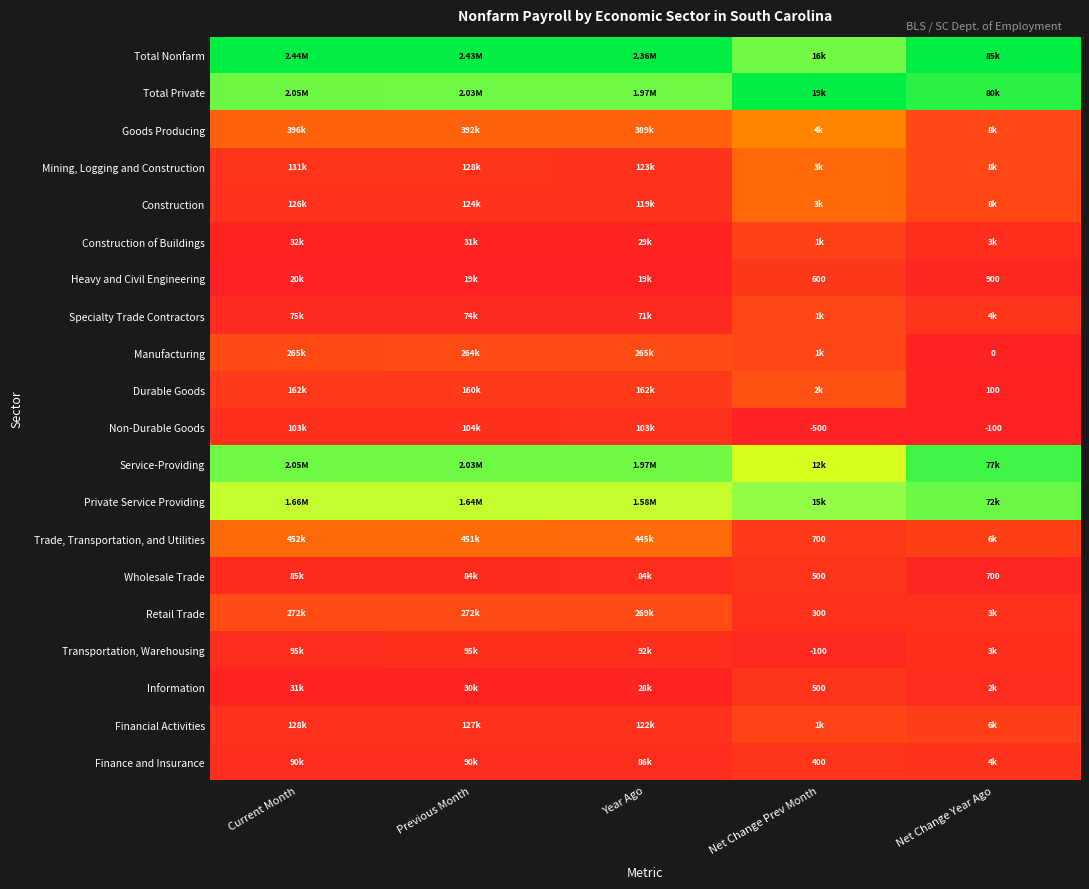

Is the value of Wholesale Trade at Net Change Prev Month greater than the value of Retail Trade at Net Change Prev Month?

Yes